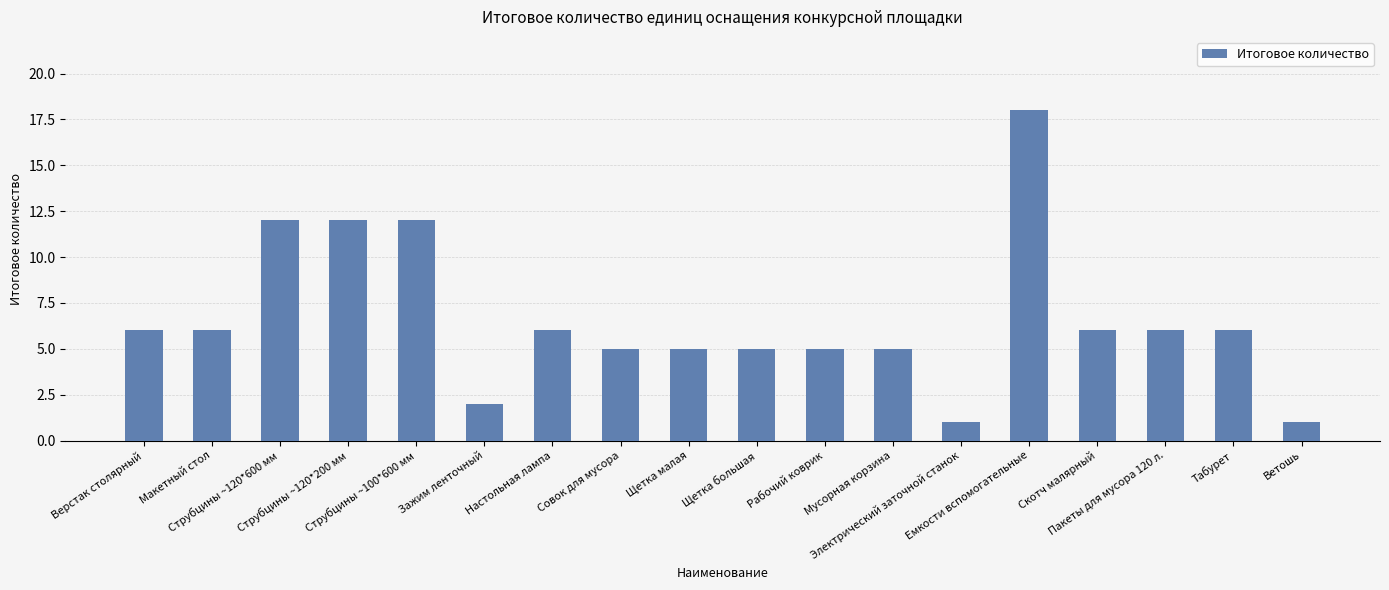

The chart shows a value of 2 at Совок для мусора. True or false?

False